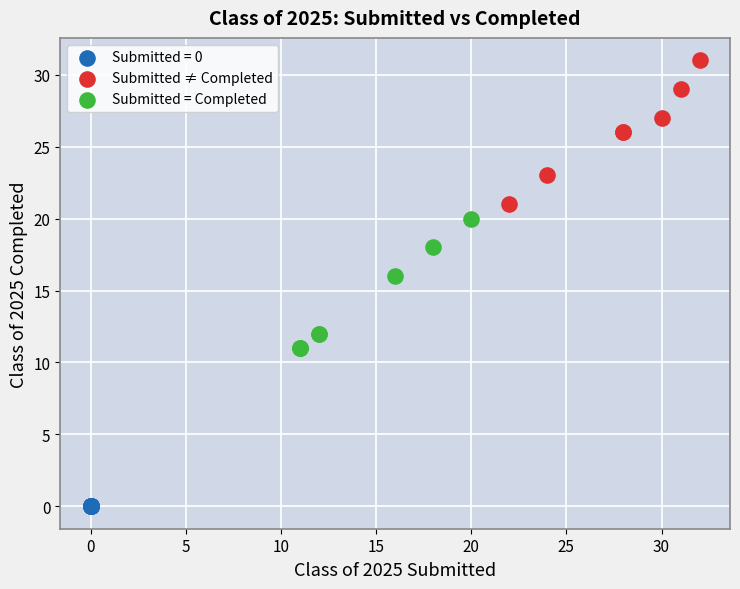

What are all the series names shown in the legend?

Submitted = 0, Submitted ≠ Completed, Submitted = Completed